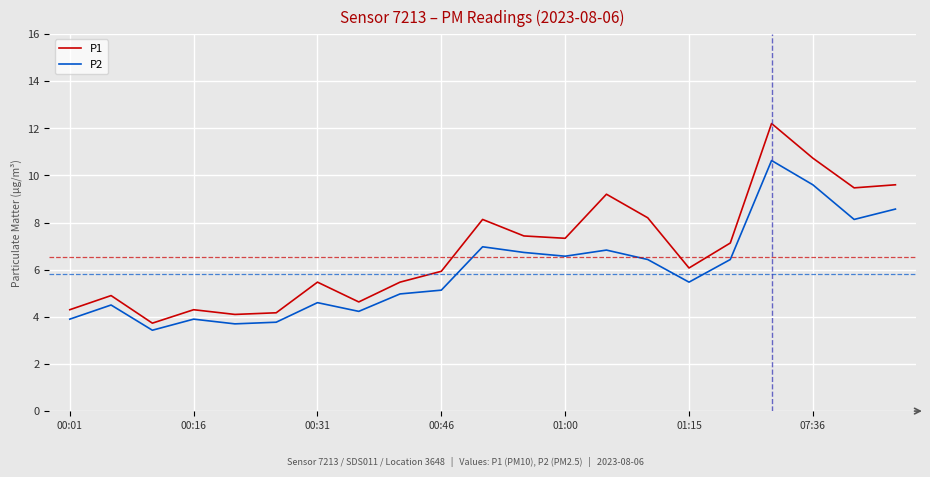

Reading left to right, extract all data points from this chart.

P1: 4.3	4.9	3.7	4.3	4.1	4.2	5.5	4.6	5.5	5.9	8.1	7.4	7.3	9.2	8.2	6.1	7.1	12.2	10.7	9.5	9.6
P2: 3.9	4.5	3.4	3.9	3.7	3.8	4.6	4.2	5.0	5.1	7.0	6.7	6.6	6.8	6.4	5.5	6.4	10.6	9.6	8.1	8.6